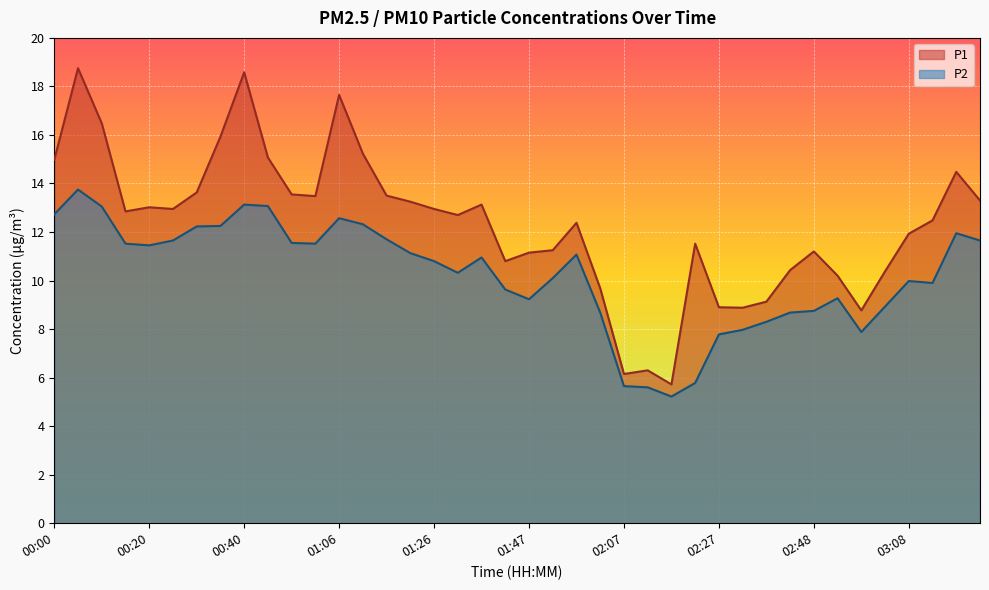

At which category is the sum across all series the highest?

00:05